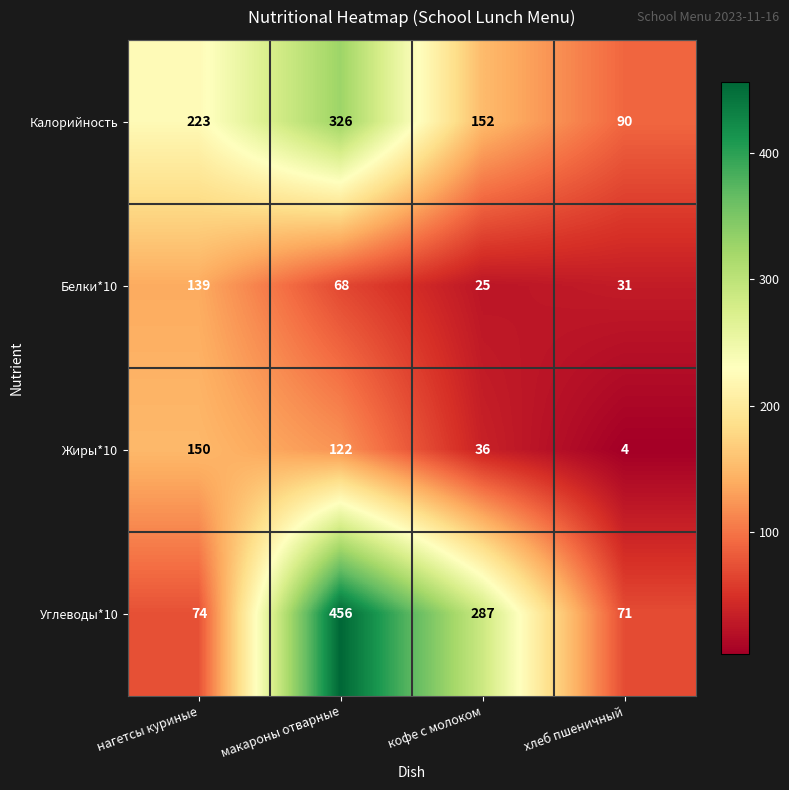

List the labels in order of Калорийность value, smallest first.

хлеб пшеничный, кофе с молоком, нагетсы куриные, макароны отварные